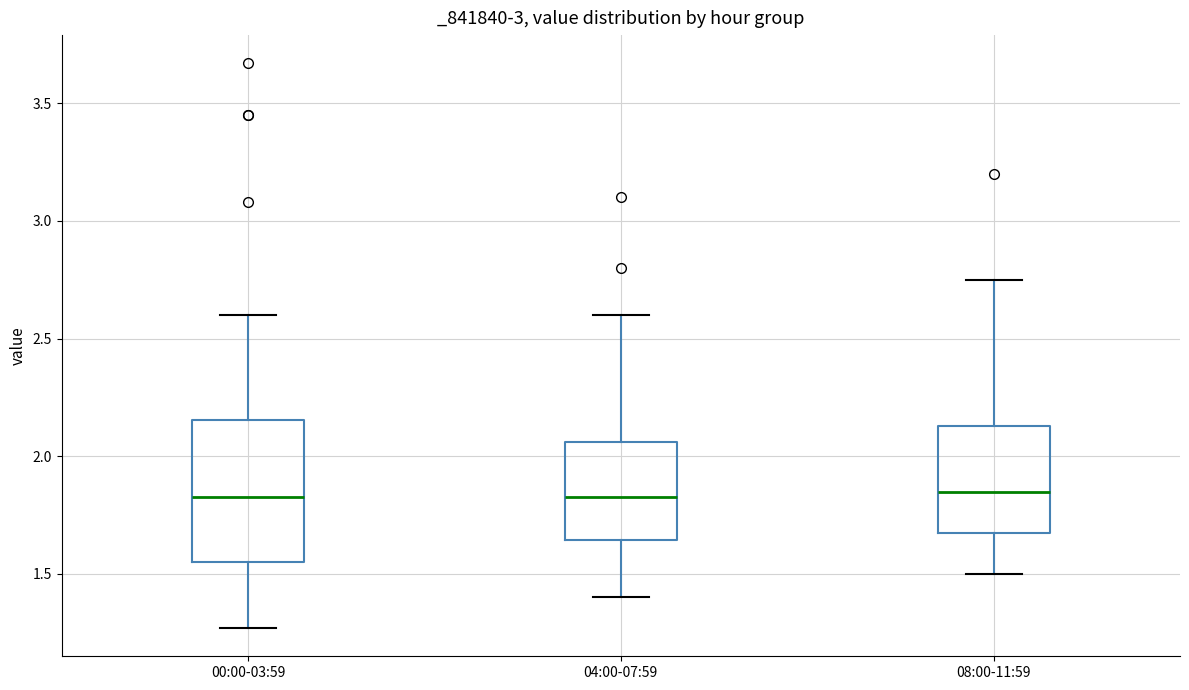

Where does the upper whisker of the box for 00:00-03:59 end on the y-axis? The values are not printed on the chart, so give them approximately, as read against the axis.

2.60